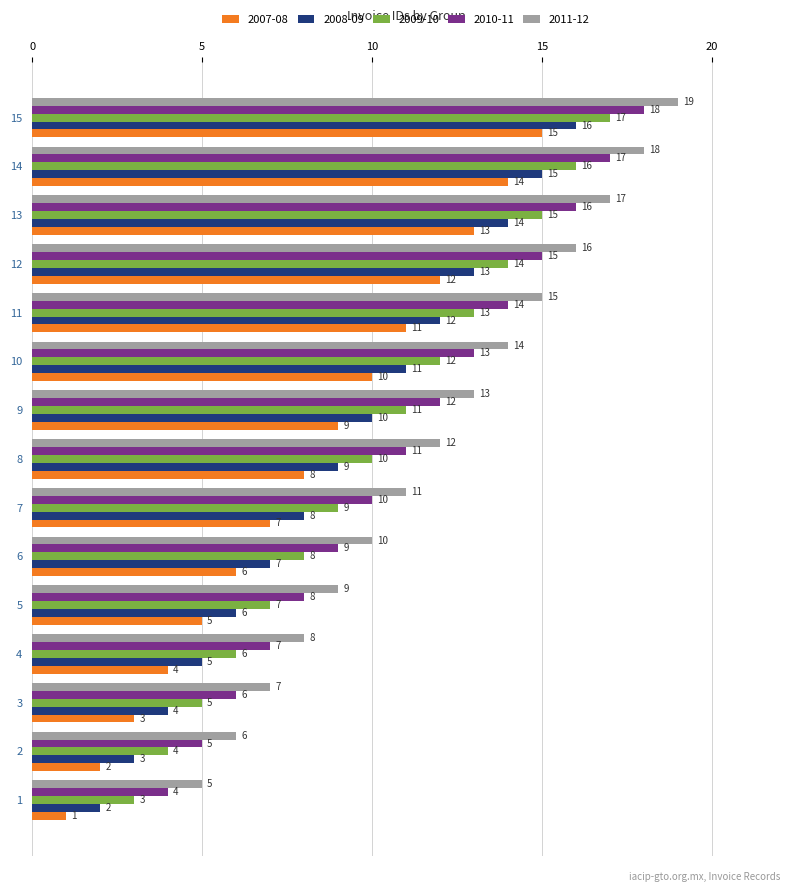

What are all the series names shown in the legend?

2007-08, 2008-09, 2009-10, 2010-11, 2011-12